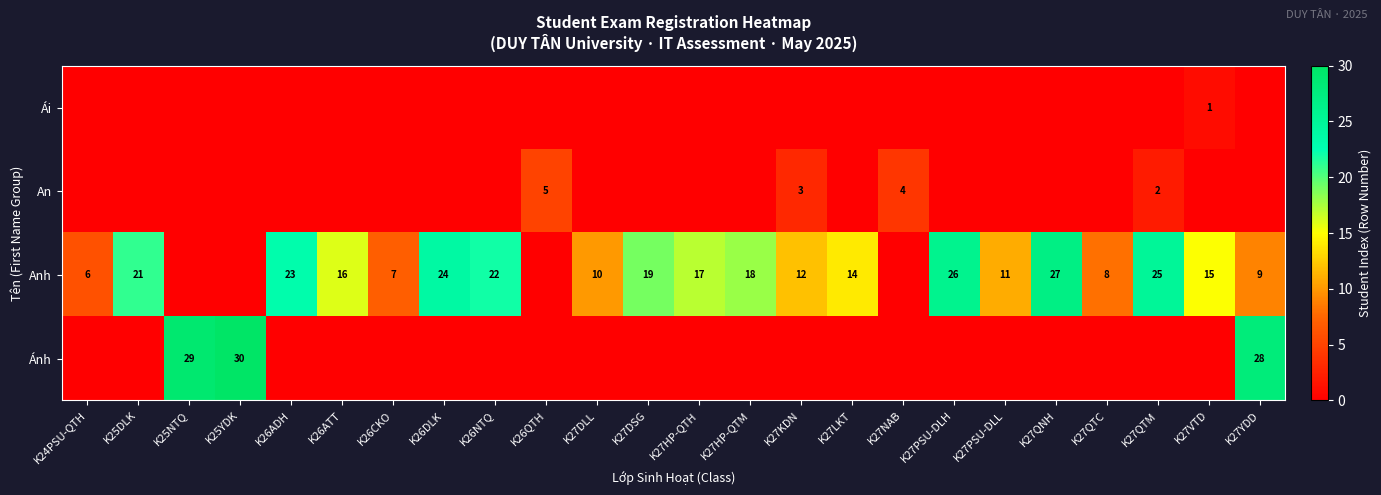

Is it true that Ánh equals 29 at K25NTQ?

True